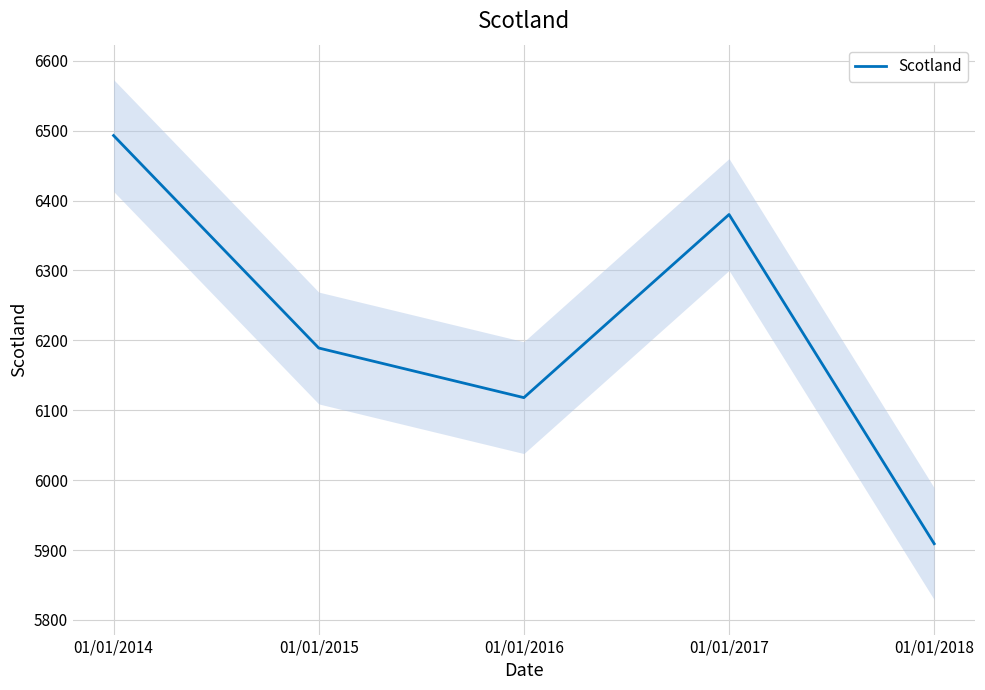

Is it true that the value at 01/01/2014 is 9854?

False